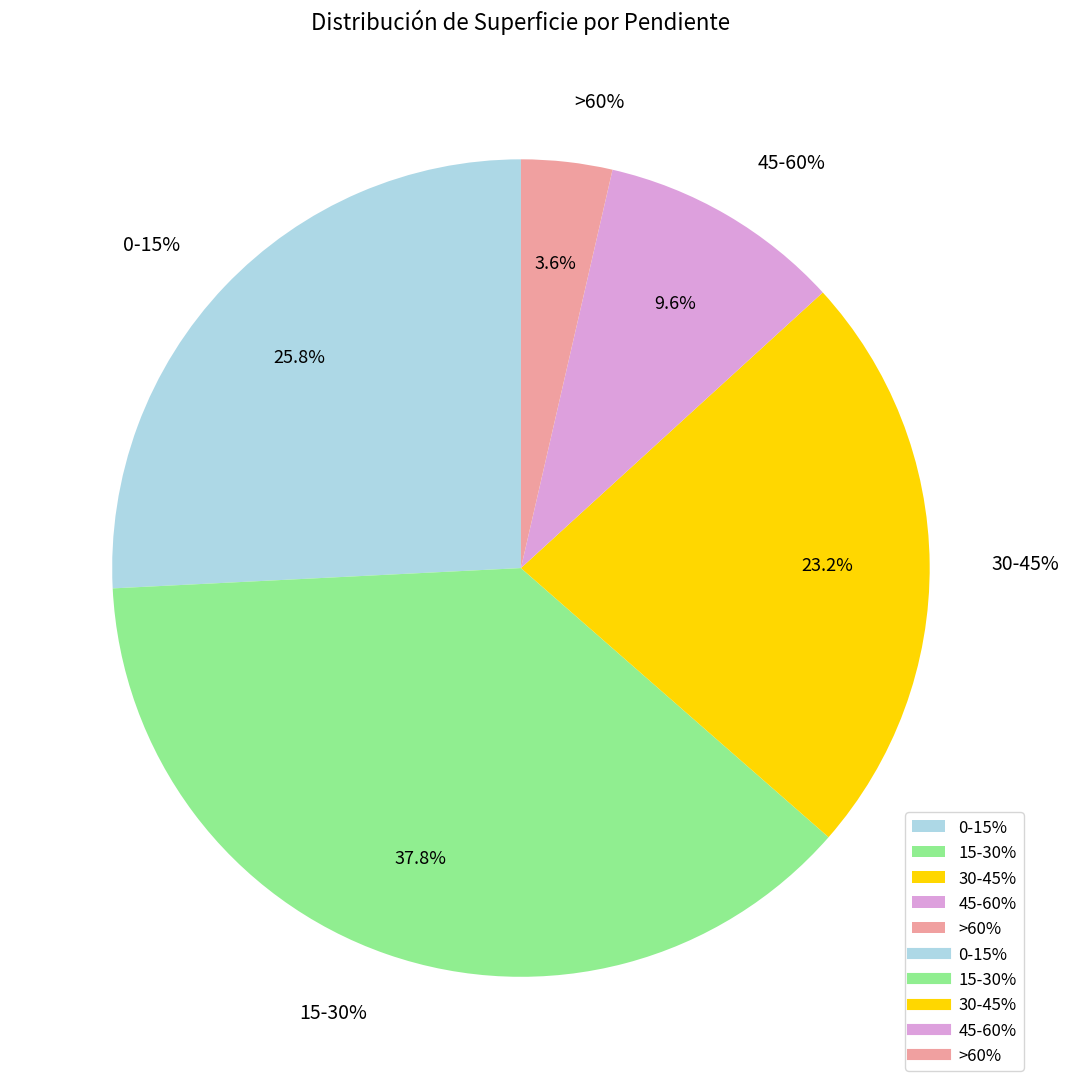

To the nearest percent, what percentage of the pie is 15-30%?

38%